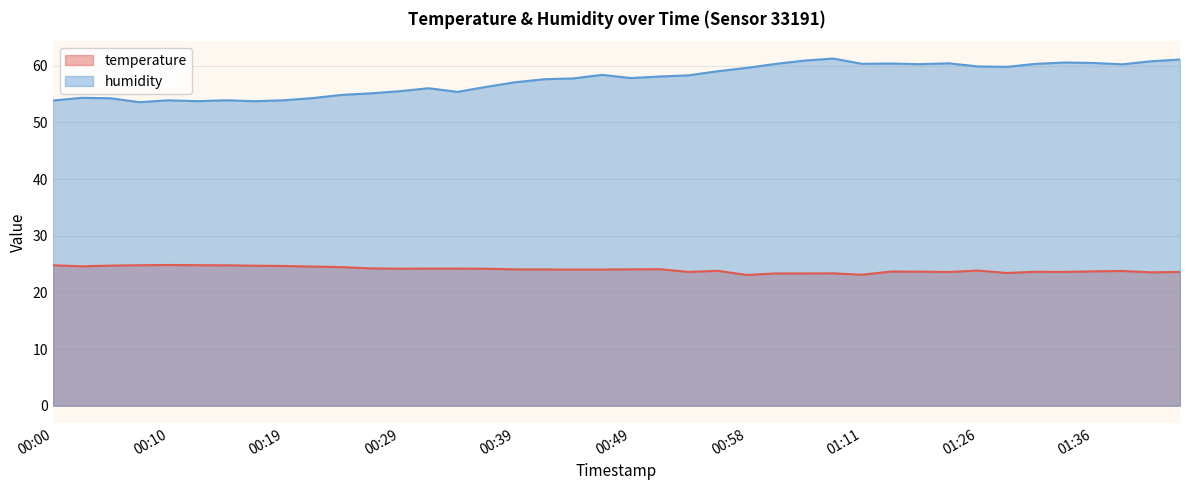

What is the sum of all humidity values?

2303.2